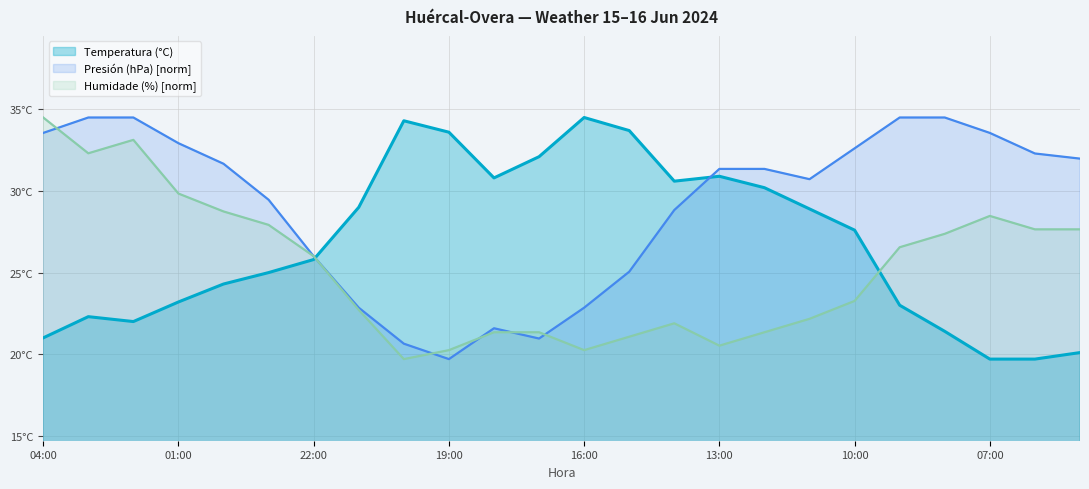

Rank the series by their maximum value, from highest to lowest.

Temperatura (°C), Presión (hPa), Humidade (%)